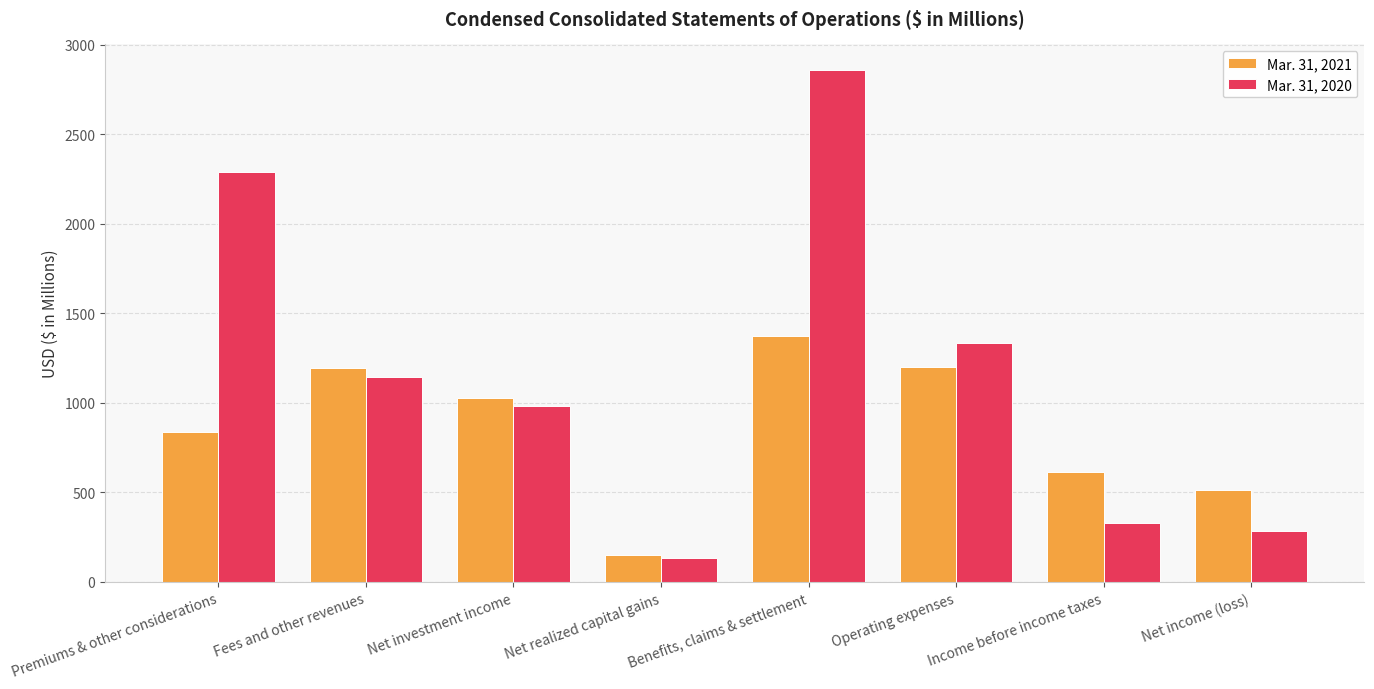

What is the maximum value shown in the chart?

2858.7